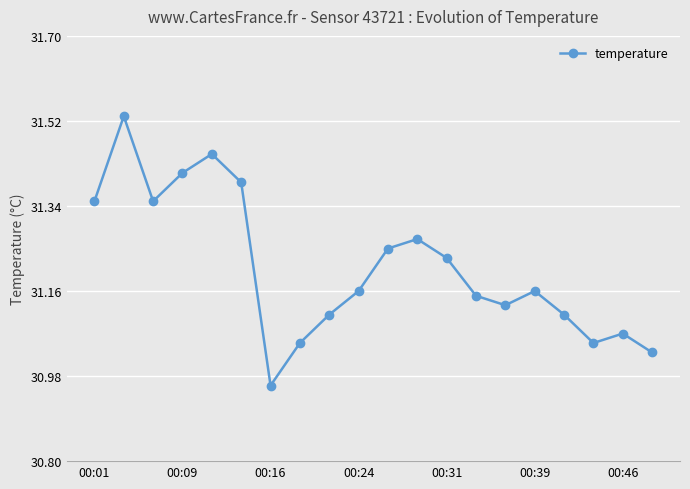

What is the sum of all values?

624.2